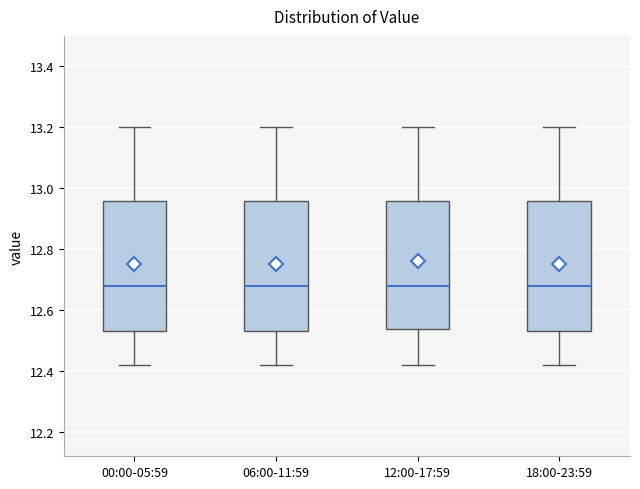

Reading left to right, transcribe this box plot: for each box, give where its median line is, the range the box spans, and where its two whiskers end, as read against the y-axis. The values are not printed on the chart, so give them approximately, as read against the axis.

00:00-05:59: median 12.68, box 12.54 to 12.96, whiskers 12.42 to 13.20
06:00-11:59: median 12.68, box 12.54 to 12.96, whiskers 12.42 to 13.20
12:00-17:59: median 12.68, box 12.54 to 12.96, whiskers 12.42 to 13.20
18:00-23:59: median 12.68, box 12.54 to 12.96, whiskers 12.42 to 13.20